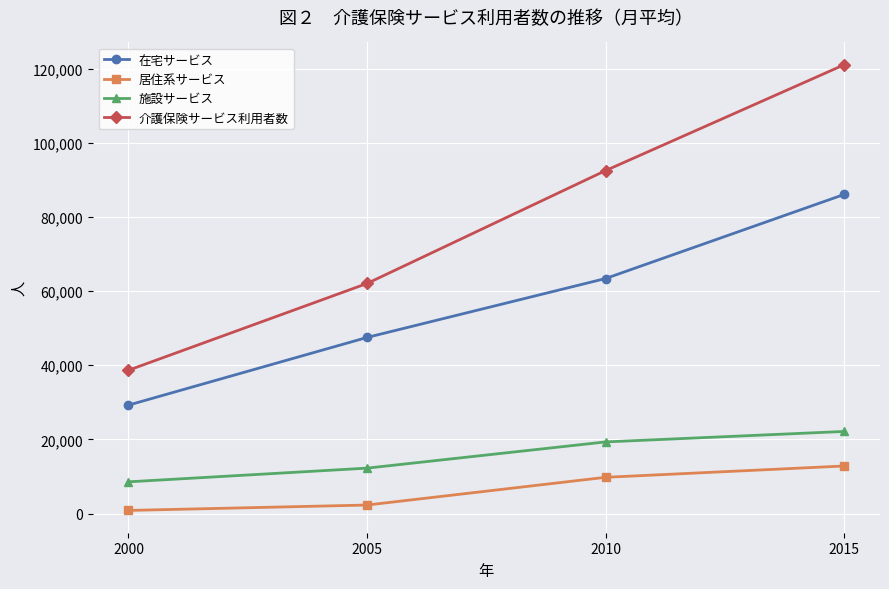

Count the number of categories in the chart.

4